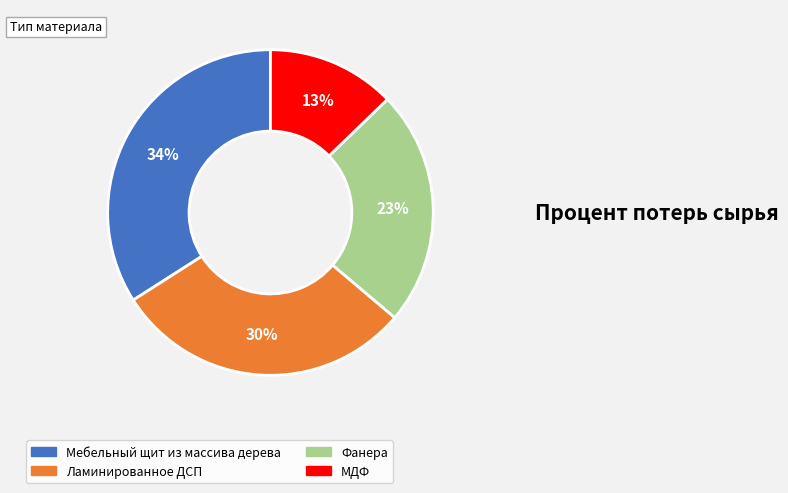

Is it true that МДФ is 19% of the pie?

False